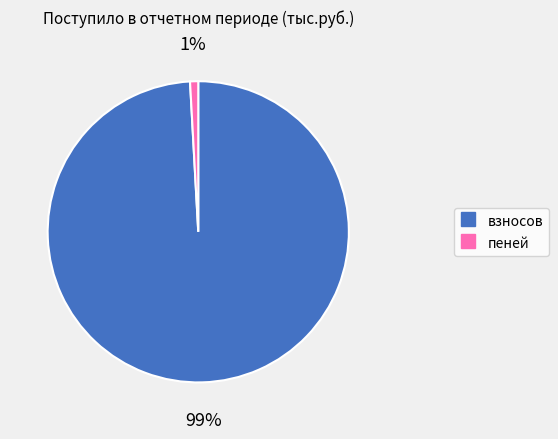

To the nearest percent, what portion does взносов represent?

99%